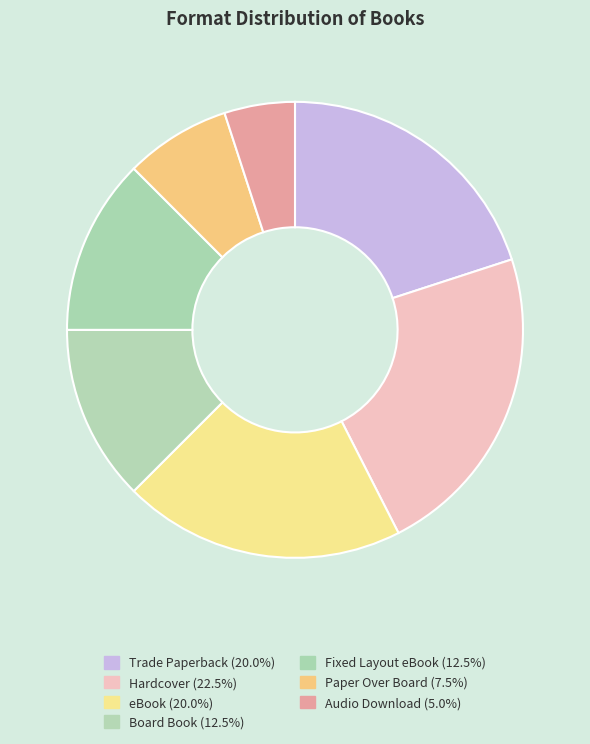

How many segments does this pie chart have?

7